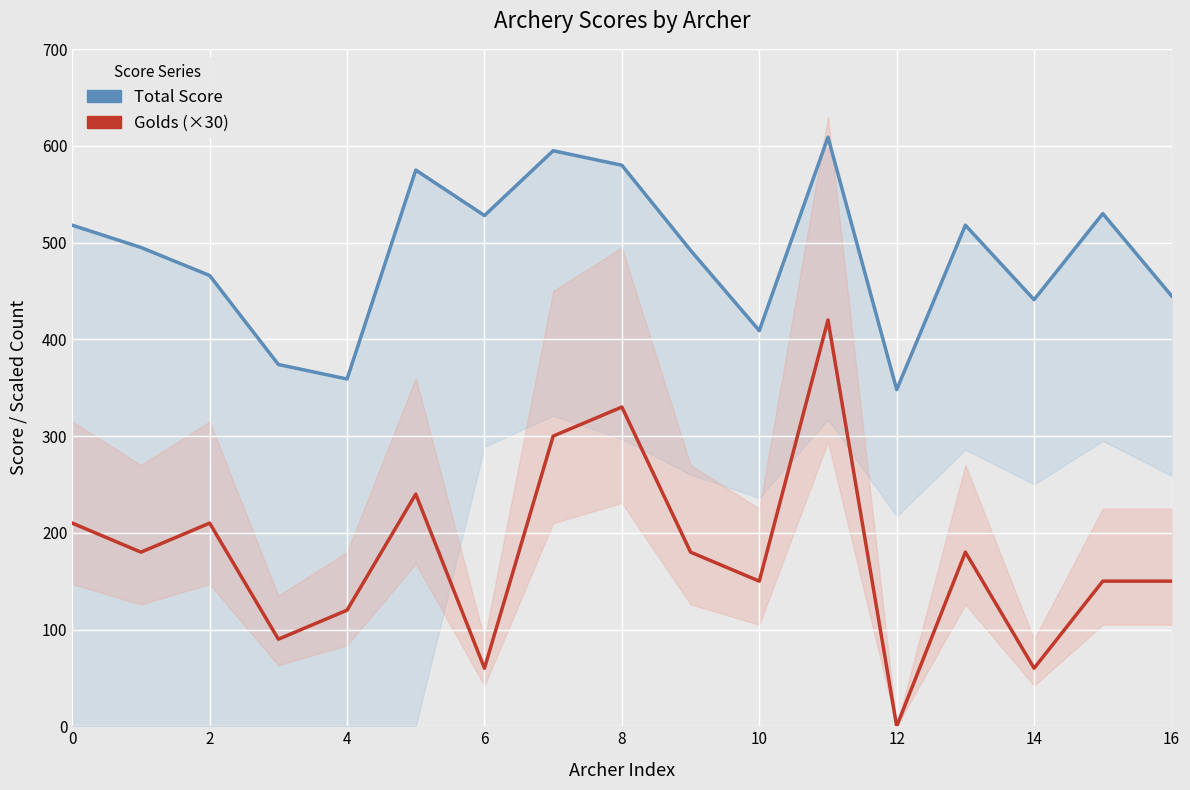

Rank the series at 14 from lowest to highest value.

Golds (×30), Total Score